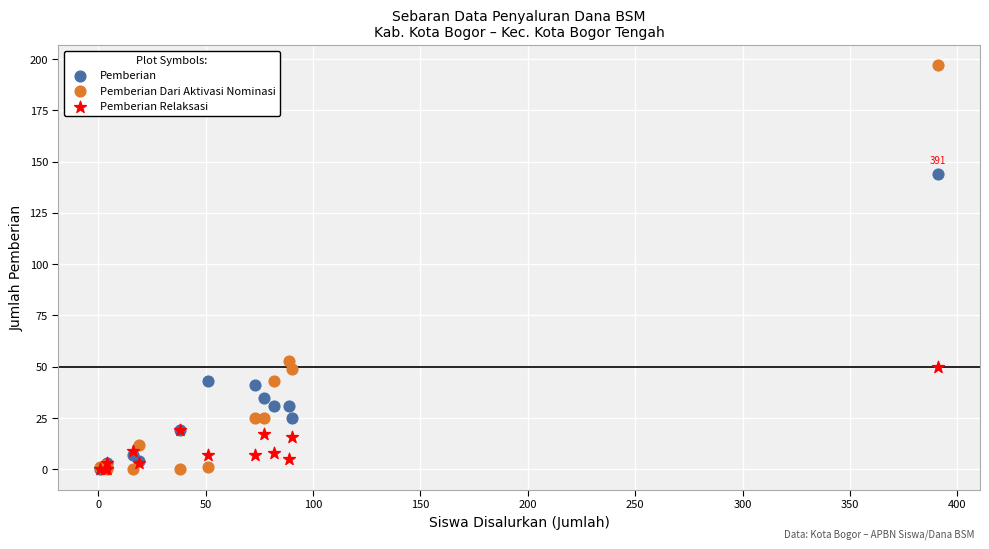

Which series reaches the maximum Y coordinate?

Pemberian Dari Aktivasi Nominasi